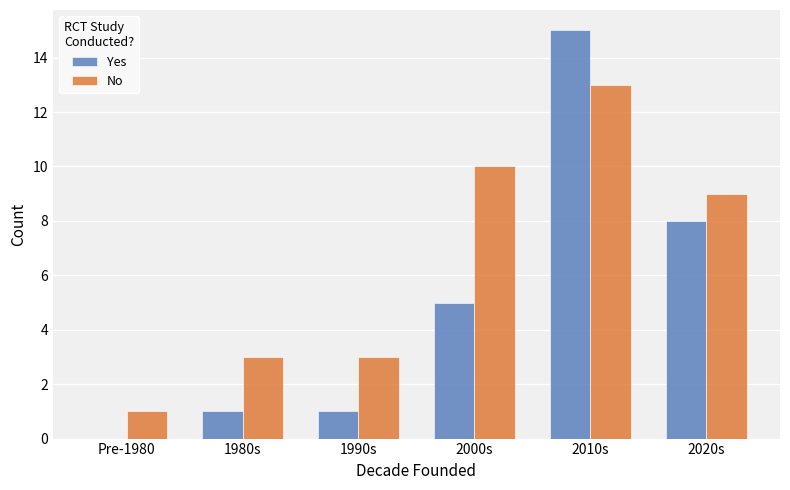

At which category is the sum across all series the highest?

2010s